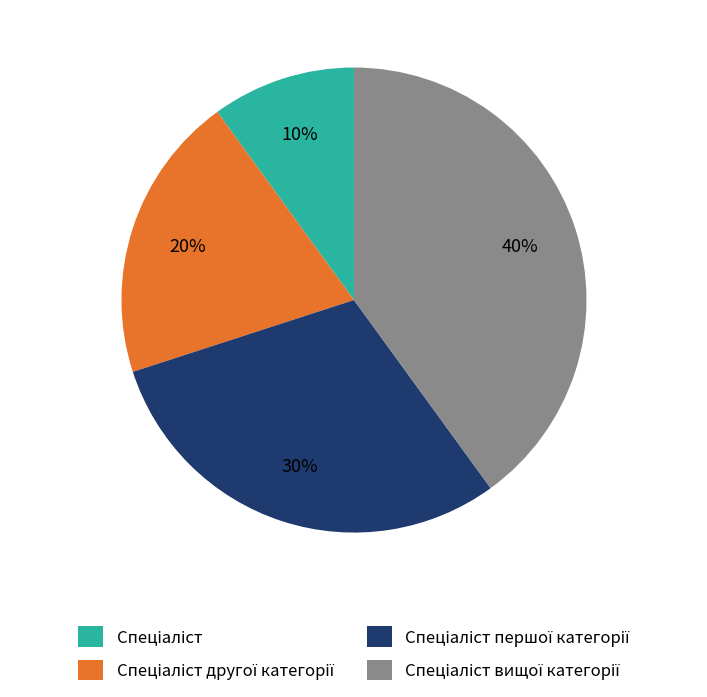

Is there any slice that represents more than half of the pie?

No